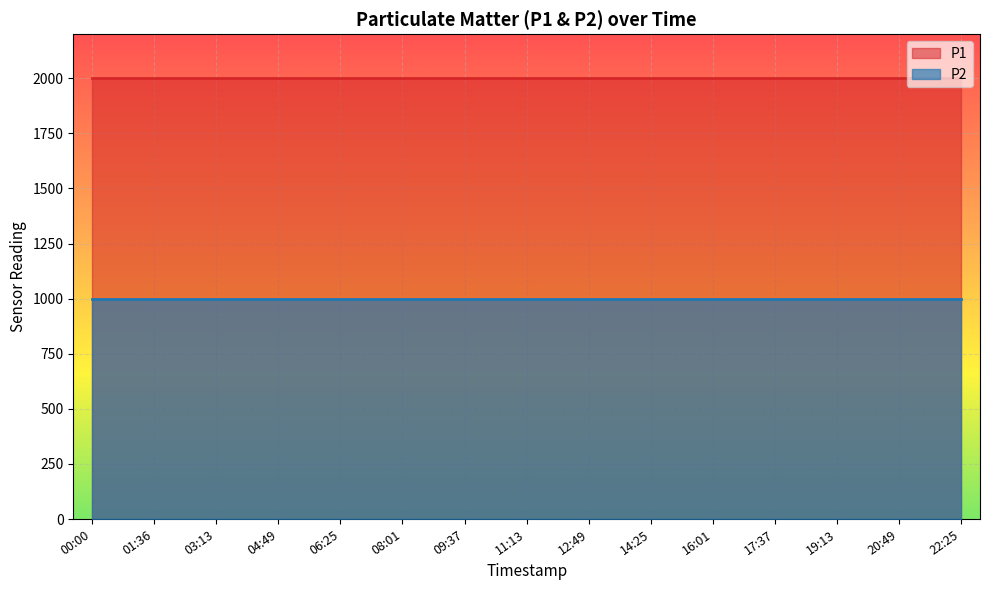

Which category has the highest value in the P1 series?

00:00